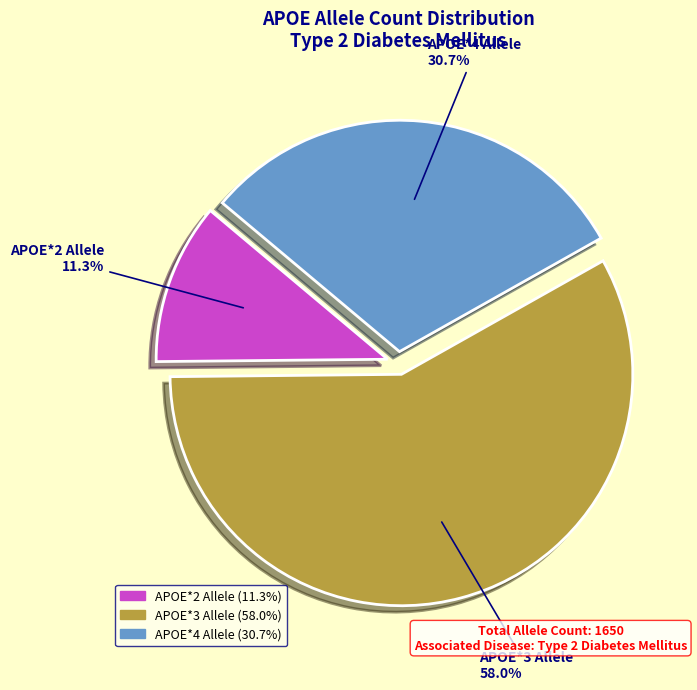

Which has a higher value, APOE*4 Allele or APOE*3 Allele?

APOE*3 Allele